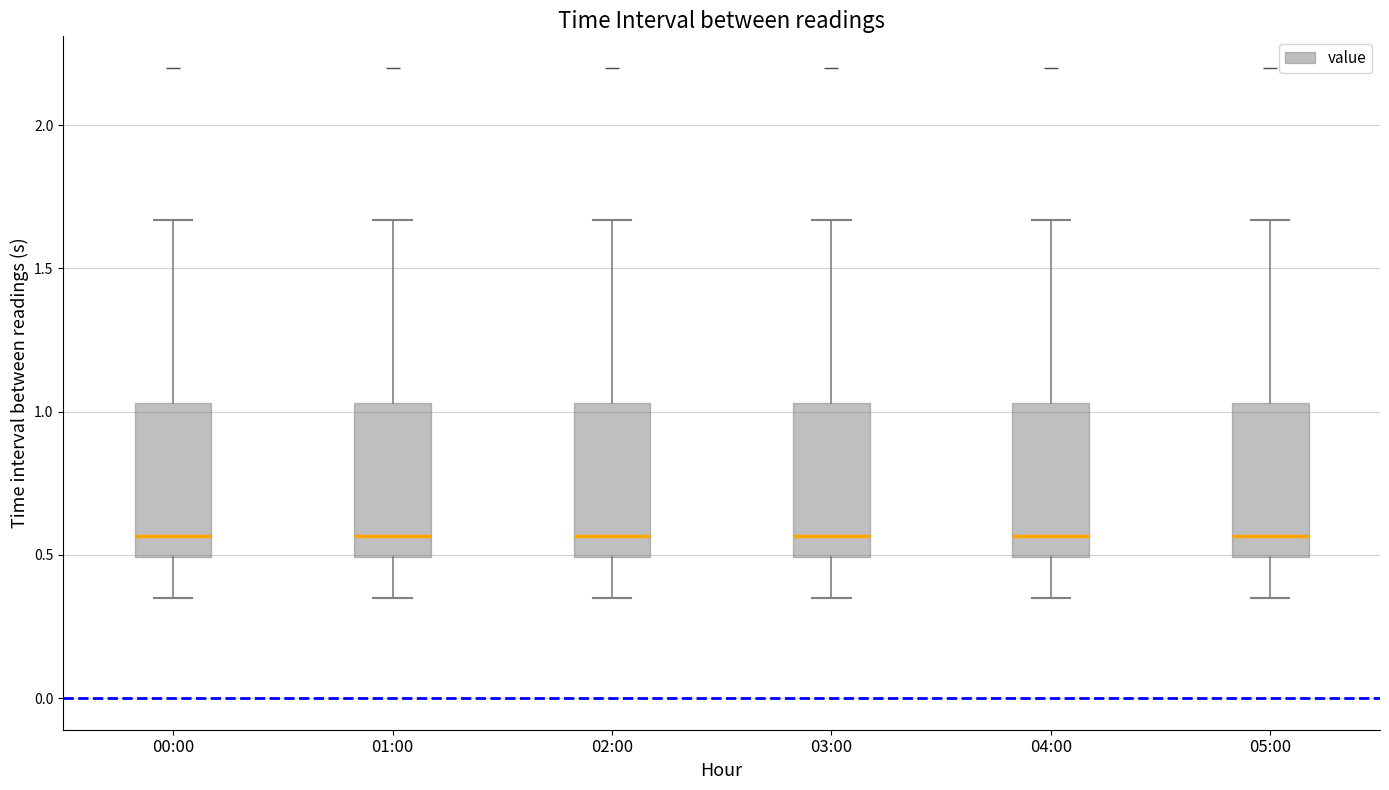

Where does the median line of the box for 05:00 sit on the y-axis? The values are not printed on the chart, so give them approximately, as read against the axis.

0.55